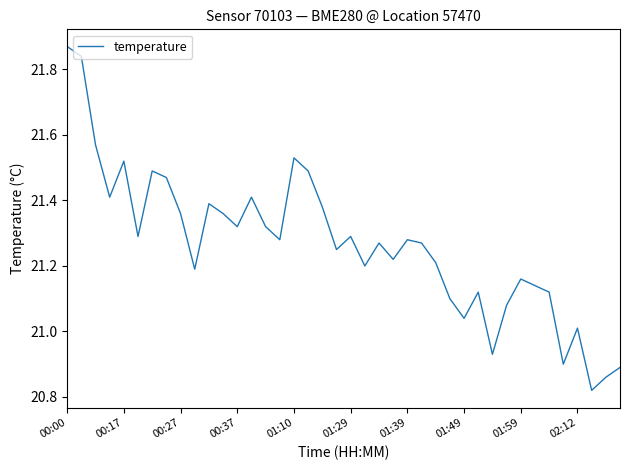

How many lines are shown in the chart?

1